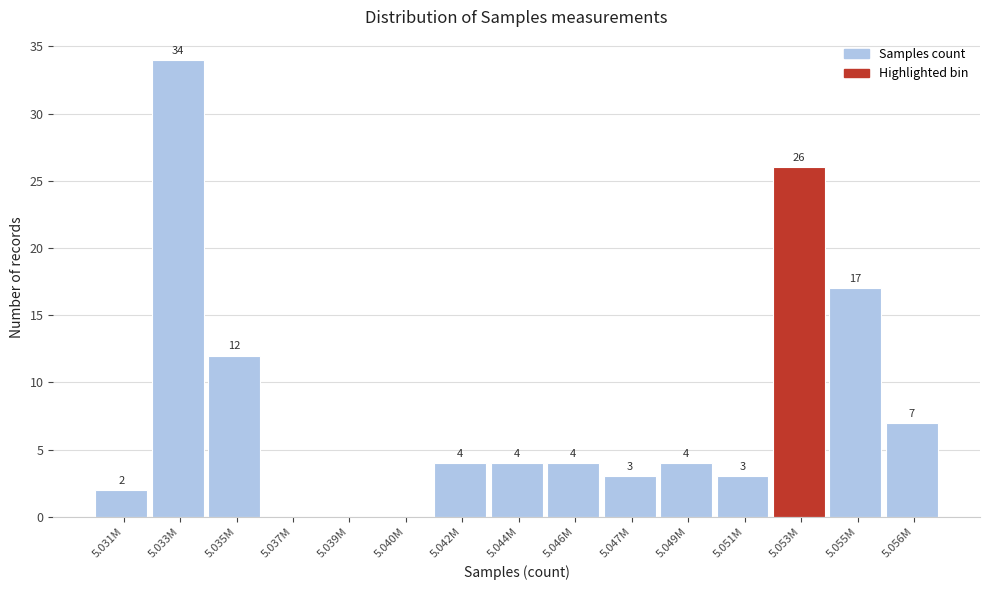

Reading left to right, list all the values displayed in this chart.

5.031M=2	5.033M=34	5.035M=12	5.037M=0	5.039M=0	5.040M=0	5.042M=4	5.044M=4	5.046M=4	5.047M=3	5.049M=4	5.051M=3	5.053M=26	5.055M=17	5.056M=7